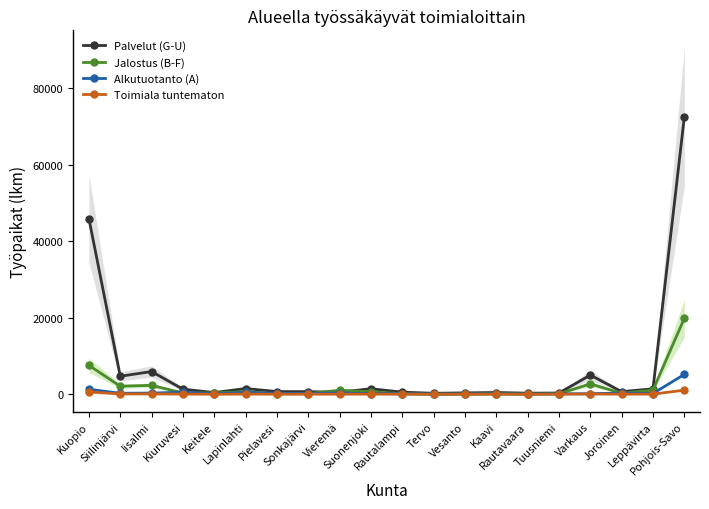

What is the value of the Toimiala tuntematon point at the 5th from the left?

6